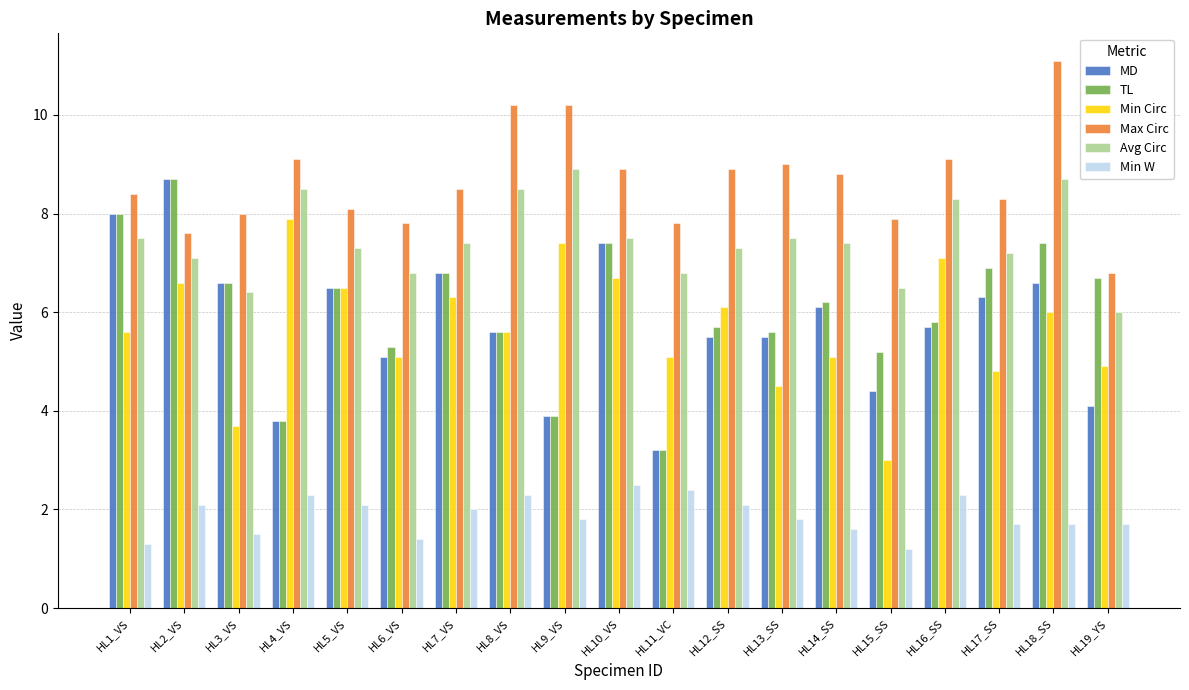

What is the average value of the Min W series?

1.9